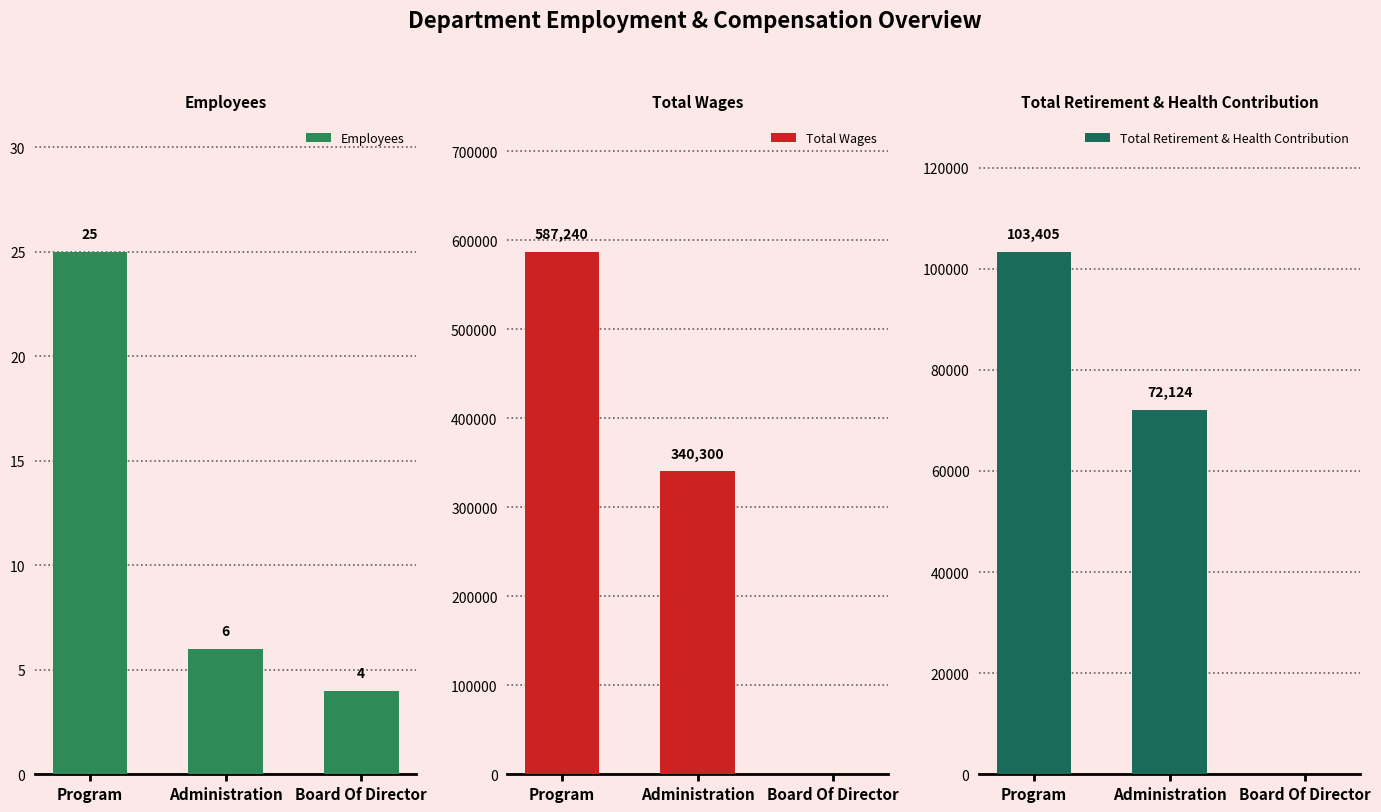

List the series in order of their peak value, highest first.

Total Wages, Total Retirement & Health Contribution, Employees